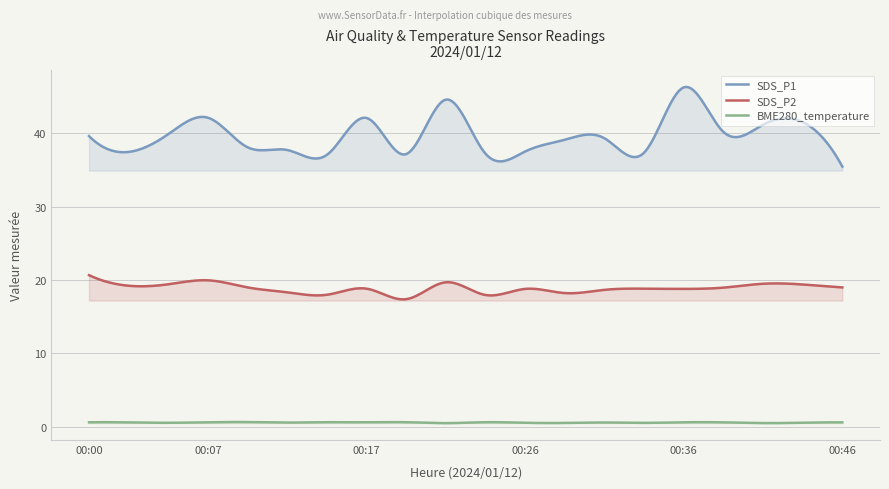

How many lines are shown in the chart?

3